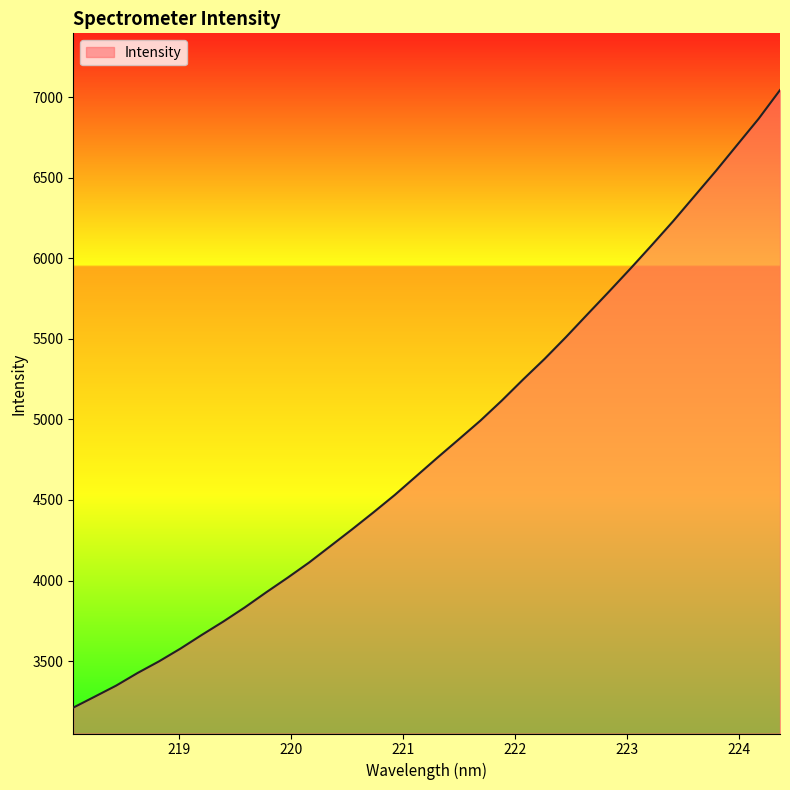

What is the greatest value displayed?

7043.2